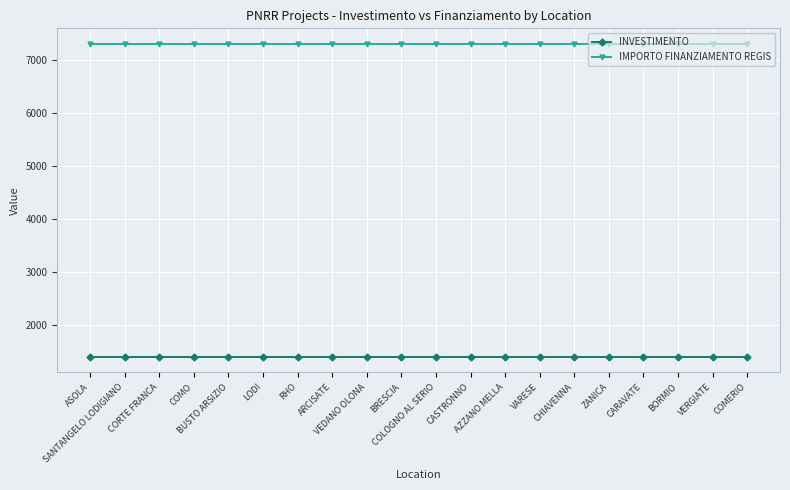

What is the minimum value shown in the chart?

1400